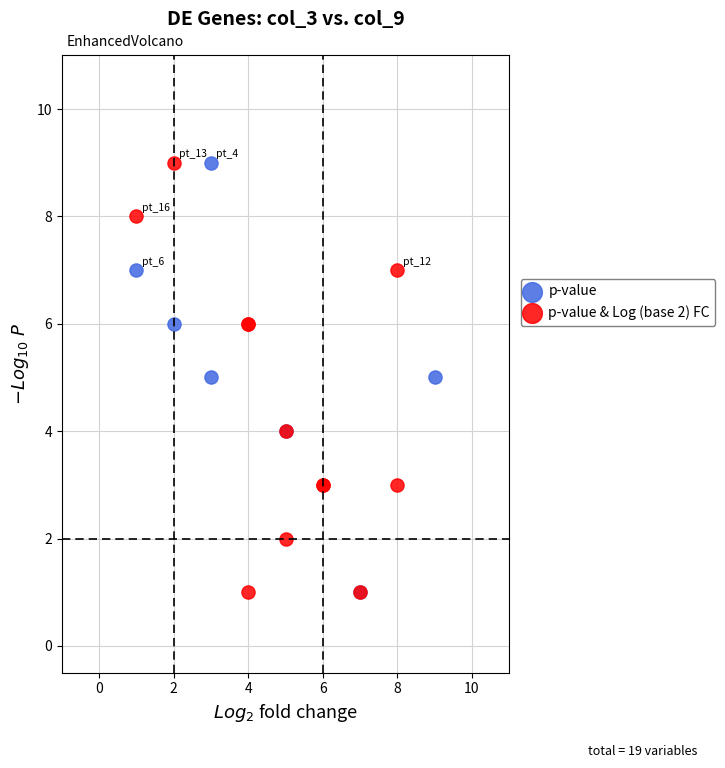

What are all the series names shown in the legend?

p-value, p-value & Log (base 2) FC